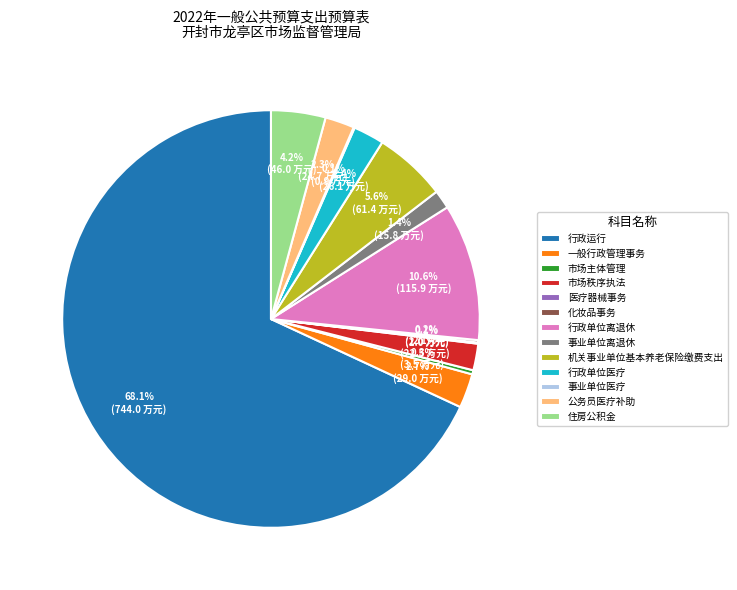

Is there any slice that represents more than half of the pie?

Yes